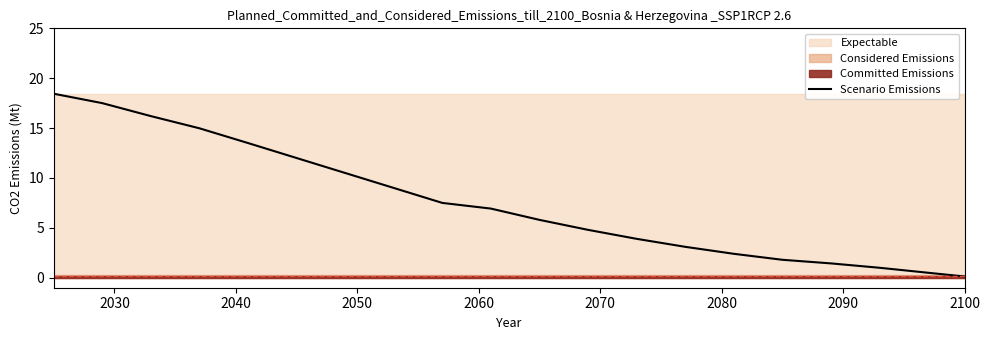

What is the smallest value displayed?

0.1